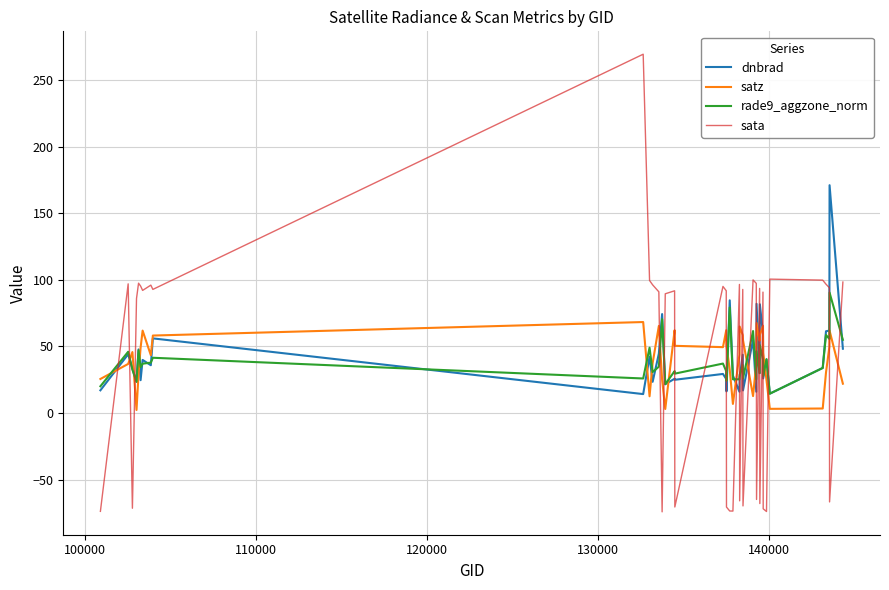

Which series has the largest range (max minus min)?

sata